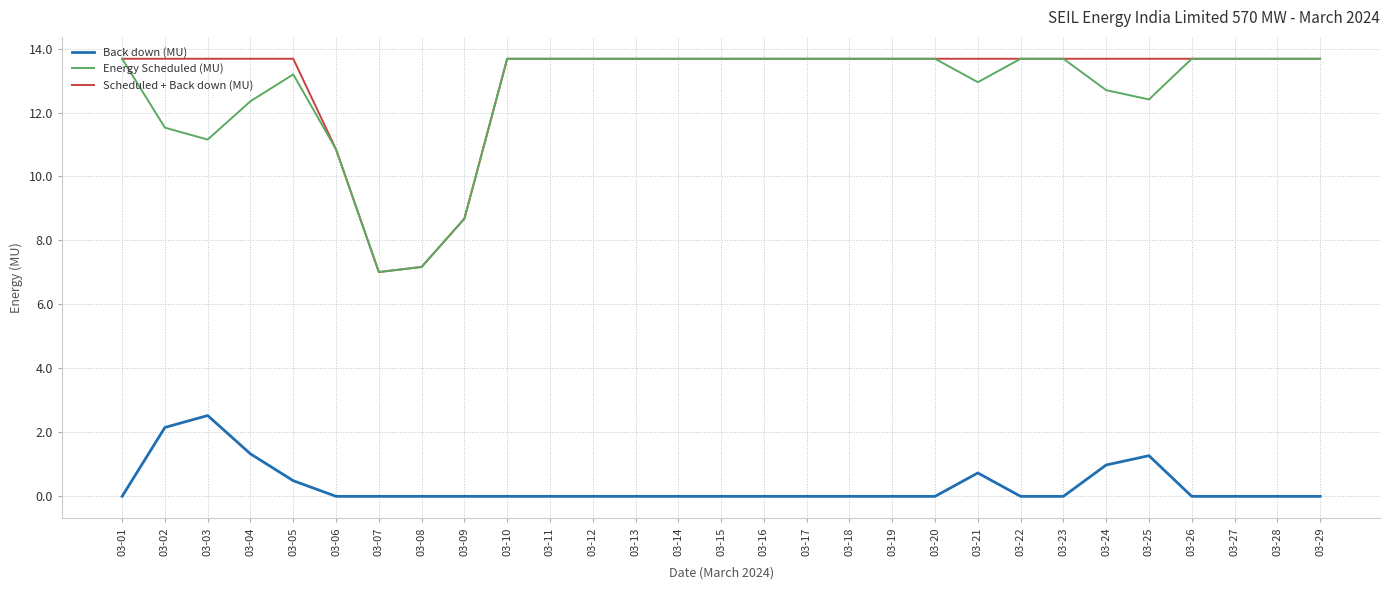

What are all the series names shown in the legend?

Back down (MU), Energy Scheduled (MU), Scheduled + Back down (MU)